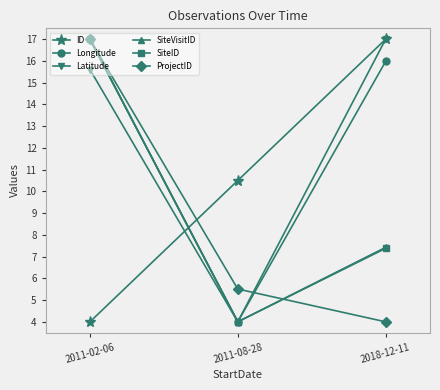

What is the minimum value for Longitude?

4.0